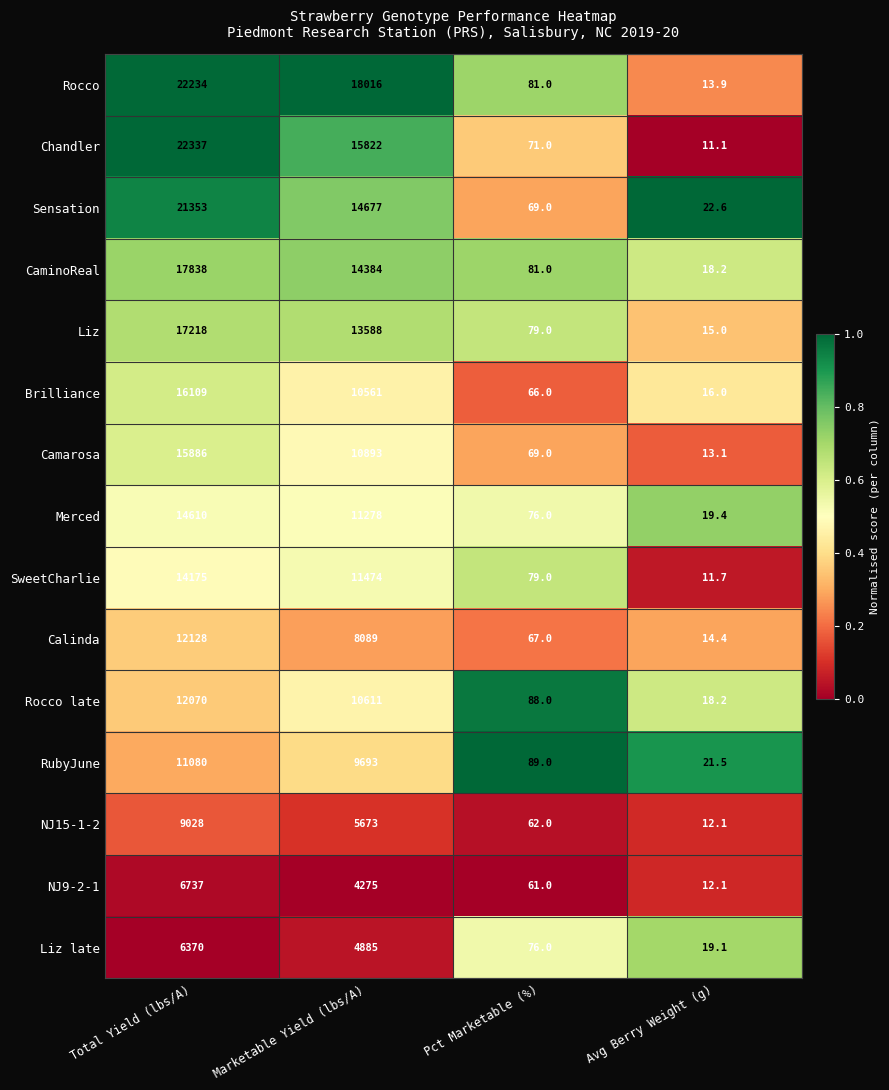

What is the sum of all Merced values?

25983.4